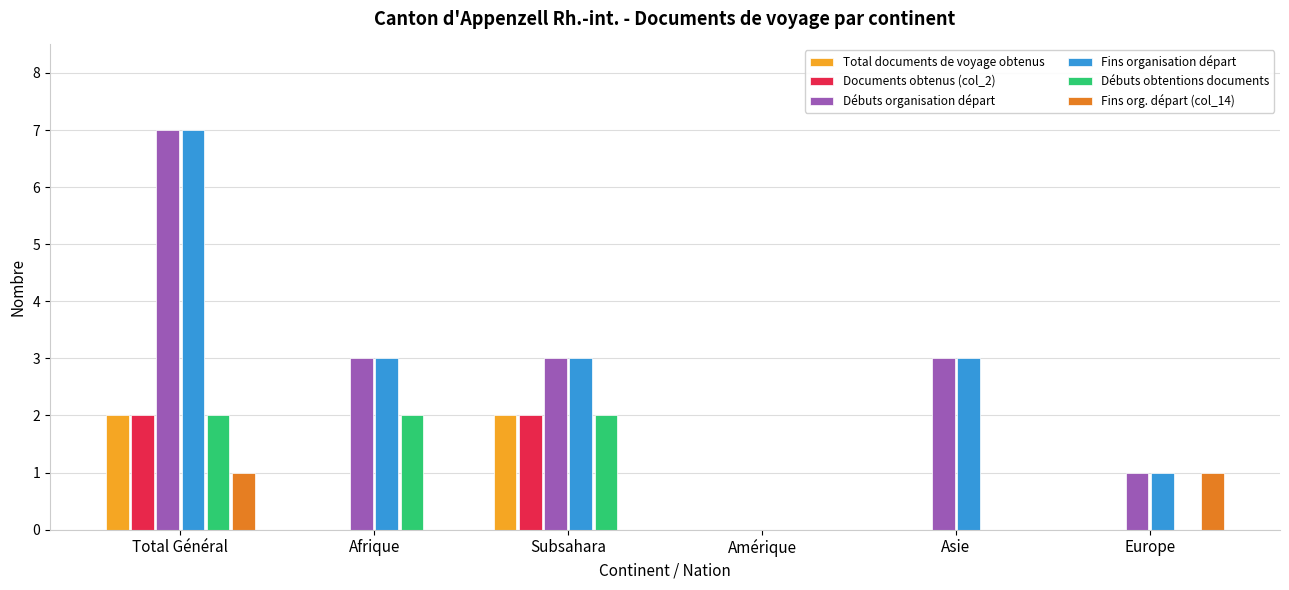

How many groups of bars are there?

6